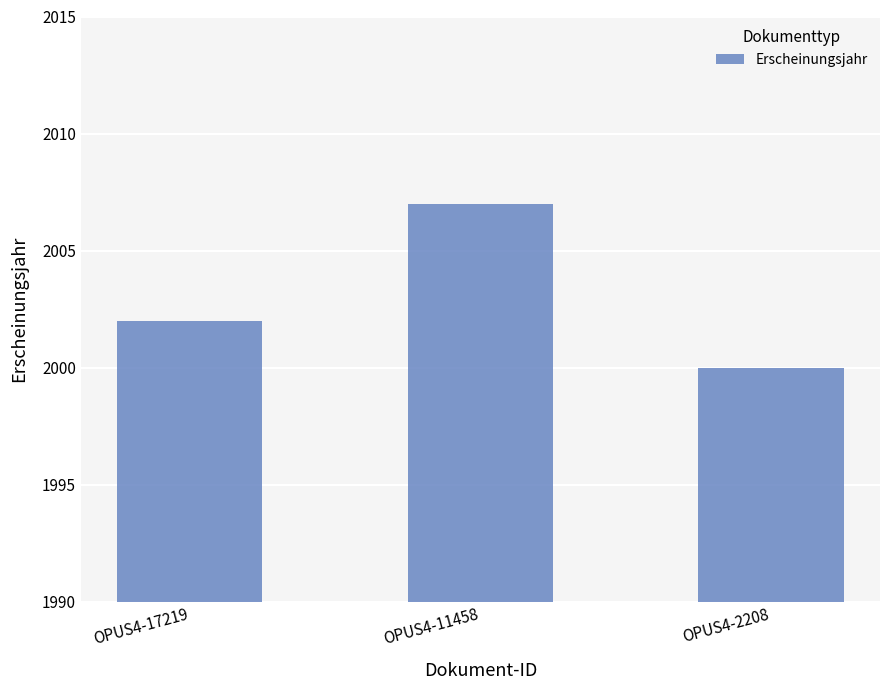

What is the minimum value shown in the chart?

2000